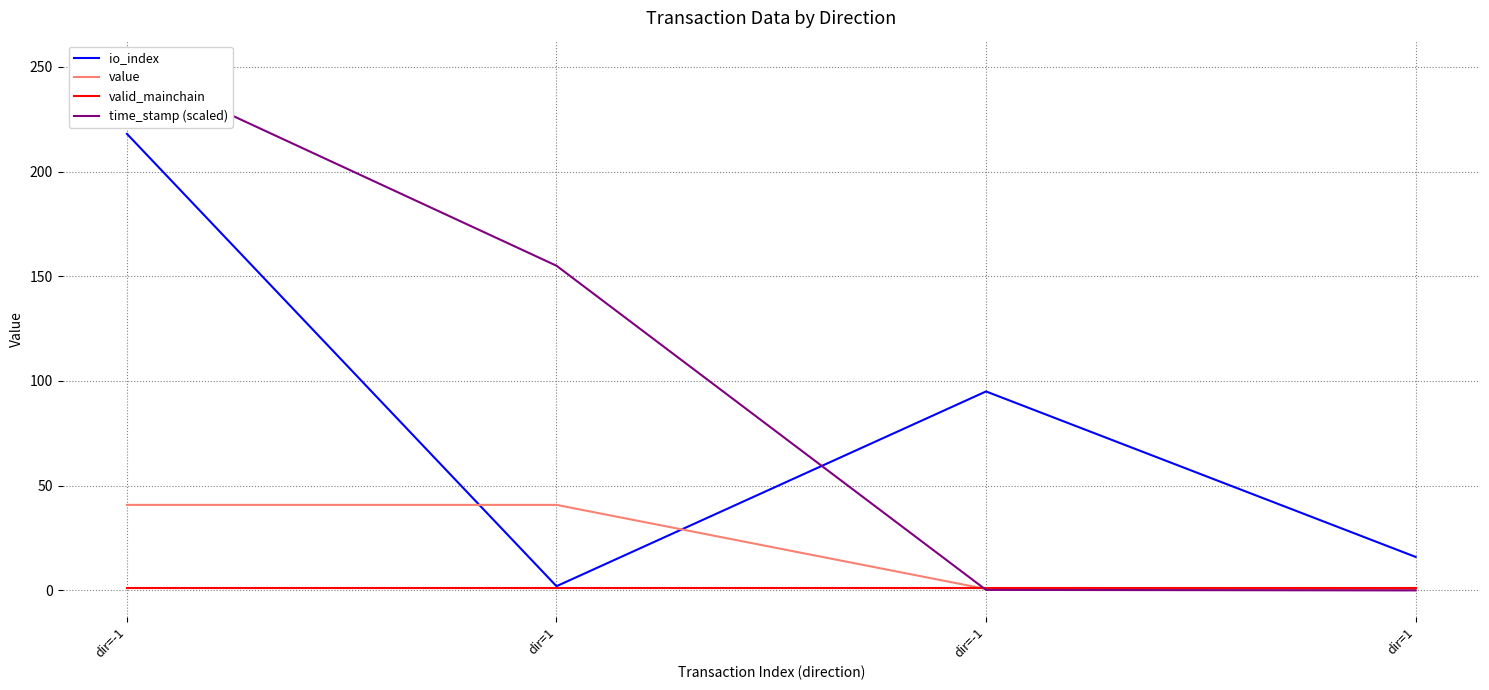

How many intersections are there between io_index and time_stamp (scaled)?

1